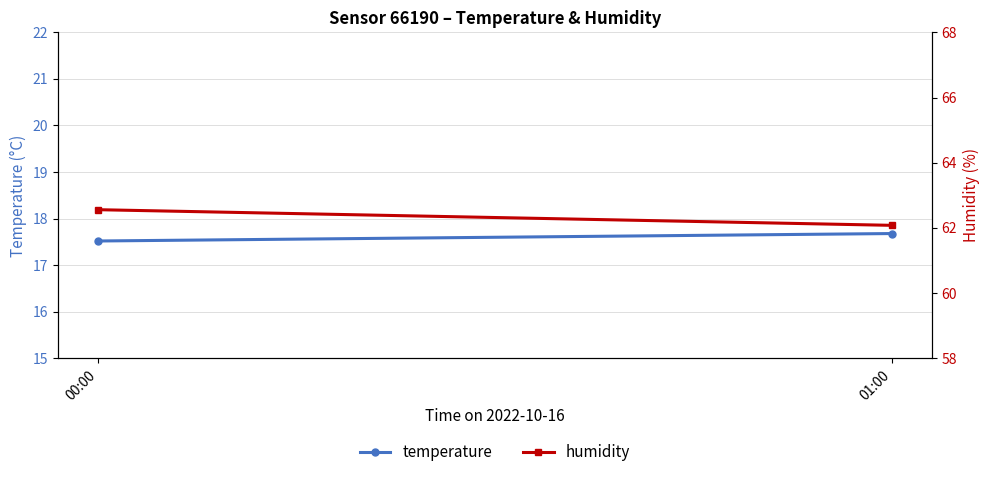

How many data points does each series have?

2